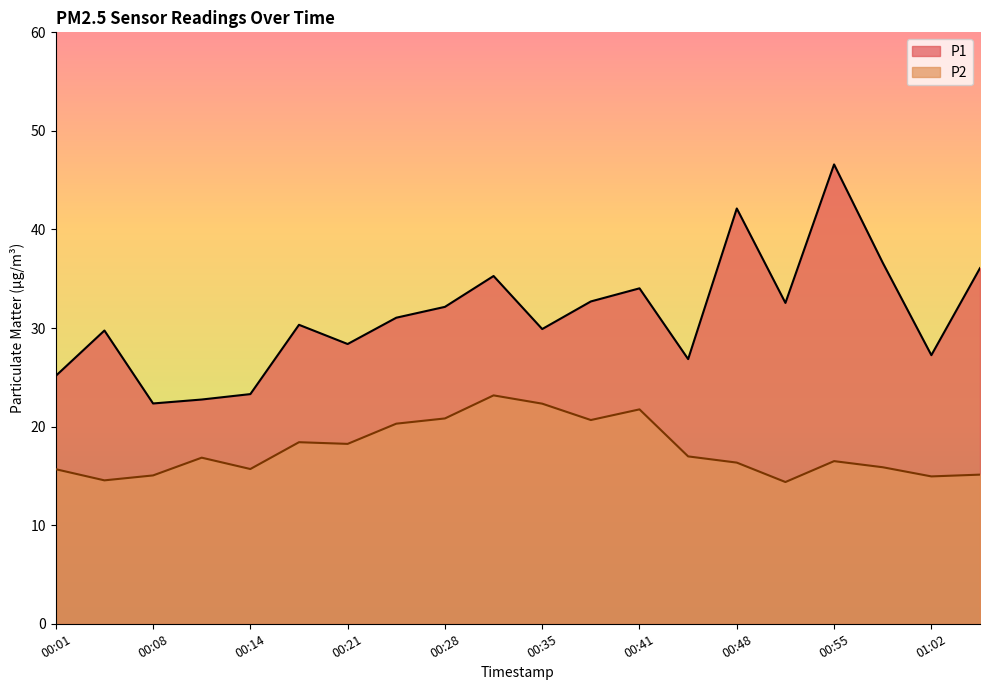

What is the approximate value of P2 at 00:01?

15.7